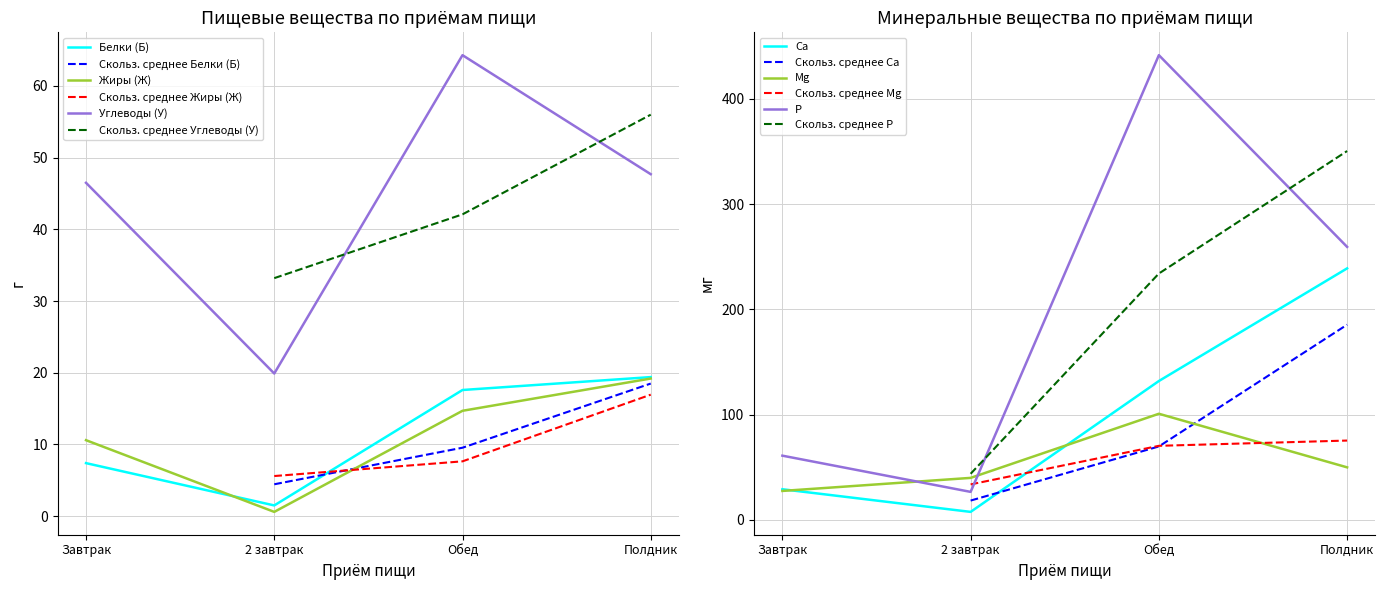

Reading left to right, transcribe all the data shown in this chart.

Белки (Б): 7.4	1.5	17.6	19.4
Жиры (Ж): 10.6	0.6	14.7	19.2
Углеводы (У): 46.5	19.9	64.3	47.7
Ca: 29.1	7.6	131.9	238.9
Mg: 27.5	39.9	100.8	49.9
P: 61.0	26.6	441.4	259.3